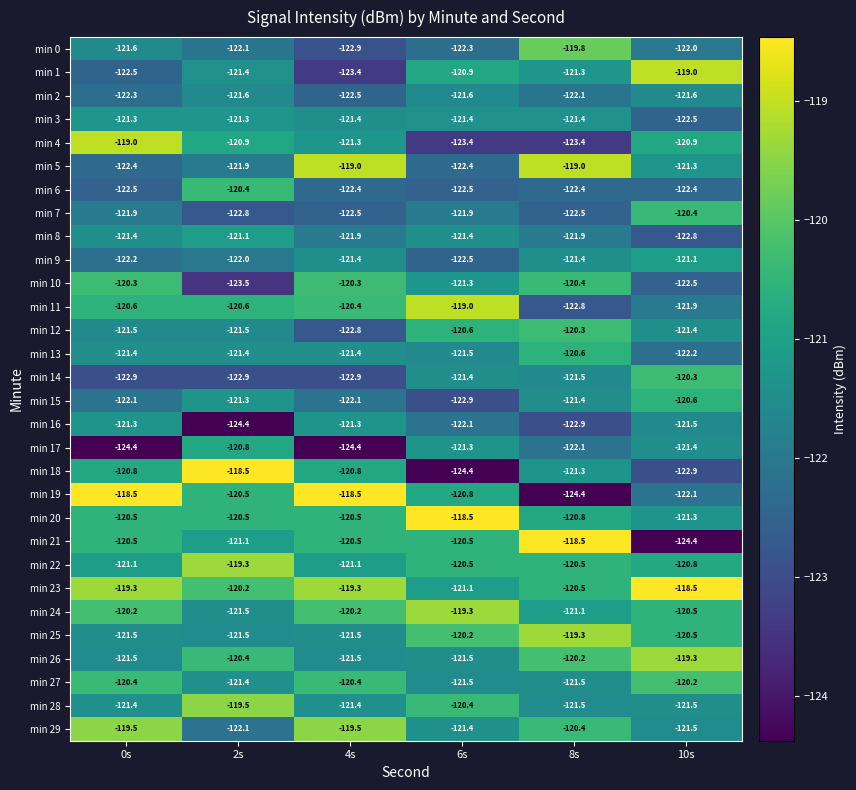

Which series has the largest total across all categories?

min 23